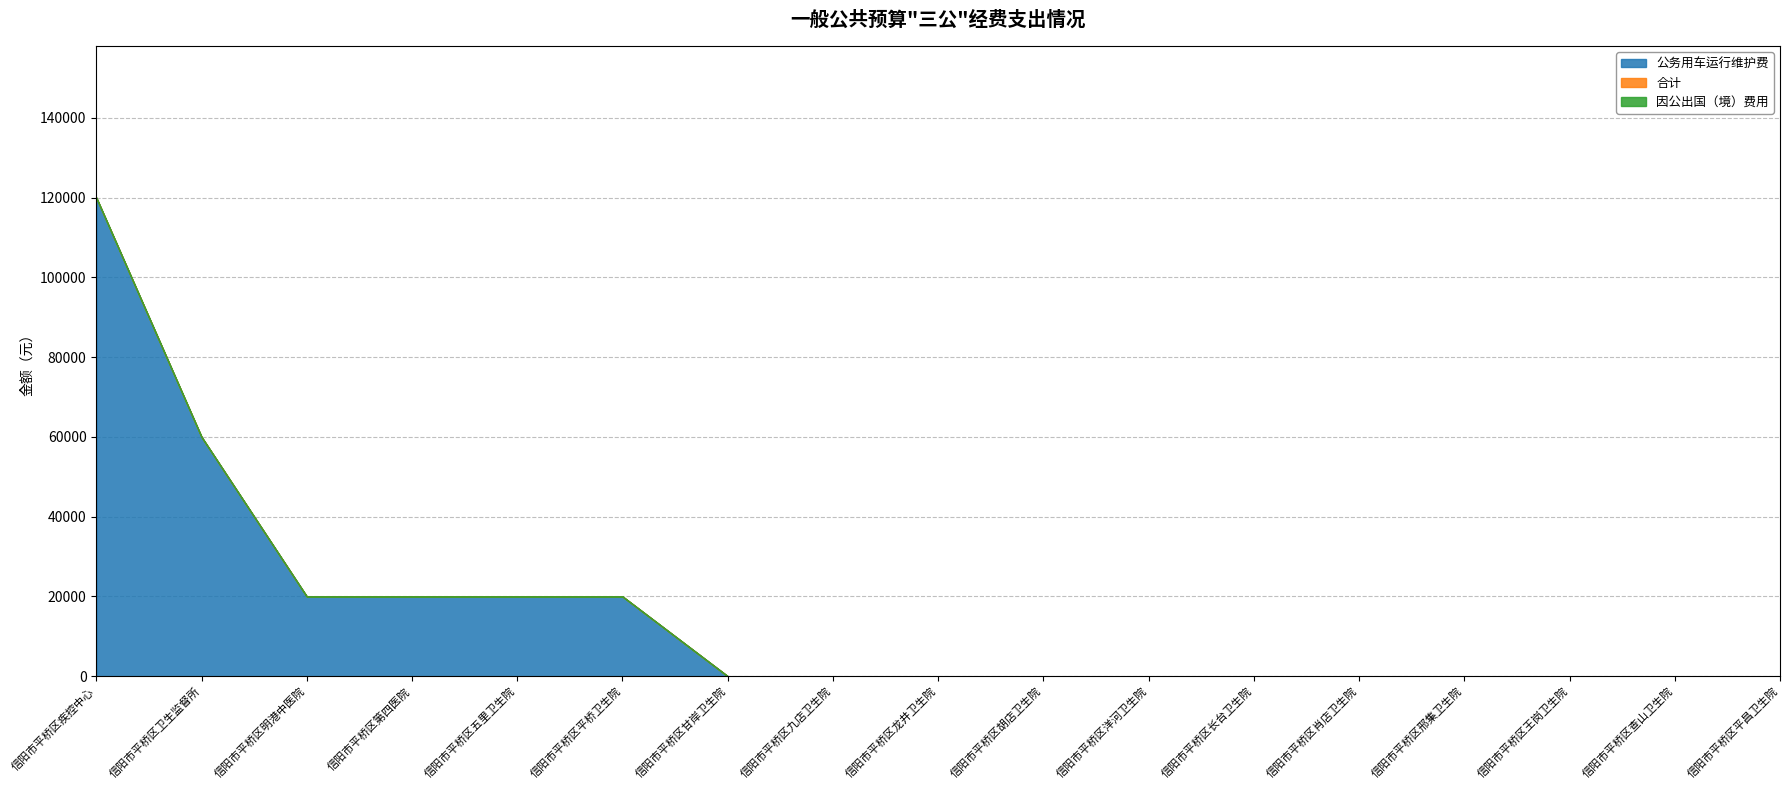

True or false: 因公出国（境）费用 has more than 1 points higher than both neighbors.

False